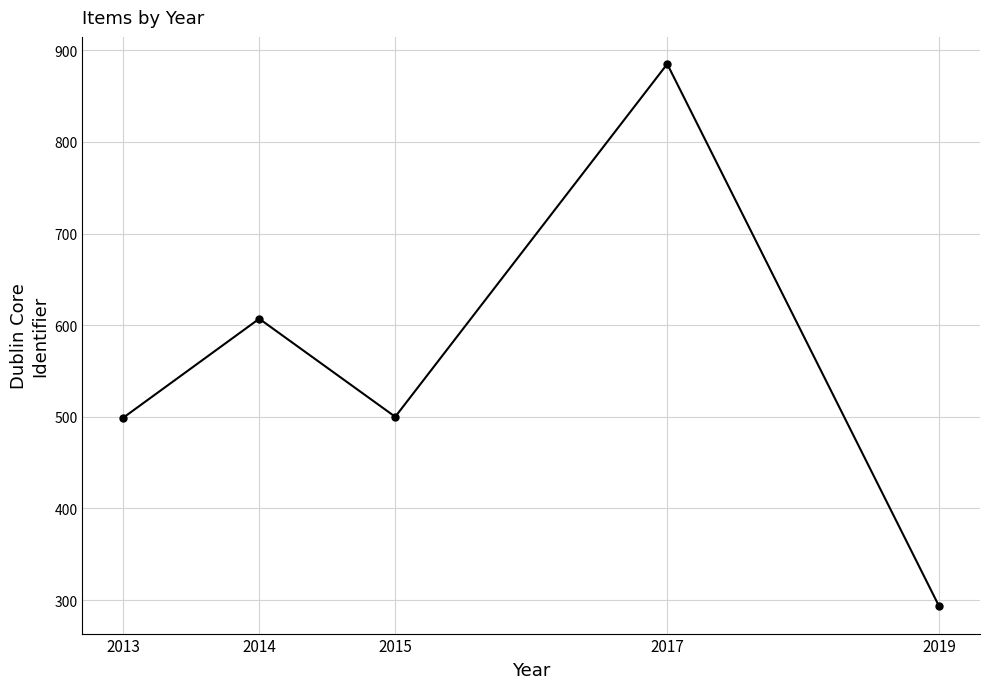

The value at 2015 is 500. True or false?

True